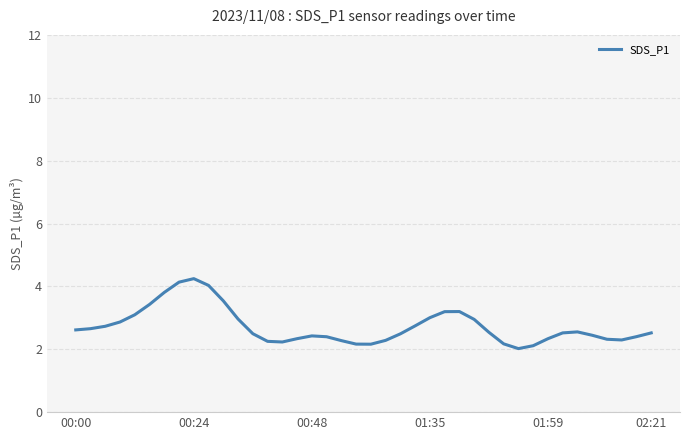

What is the greatest value displayed?

4.2